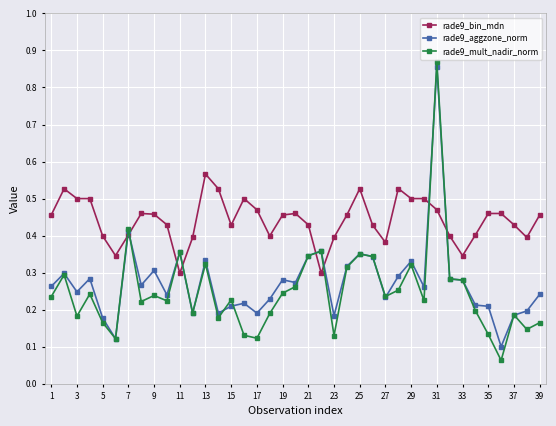

True or false: rade9_bin_mdn has more than 0 points higher than both neighbors.

True